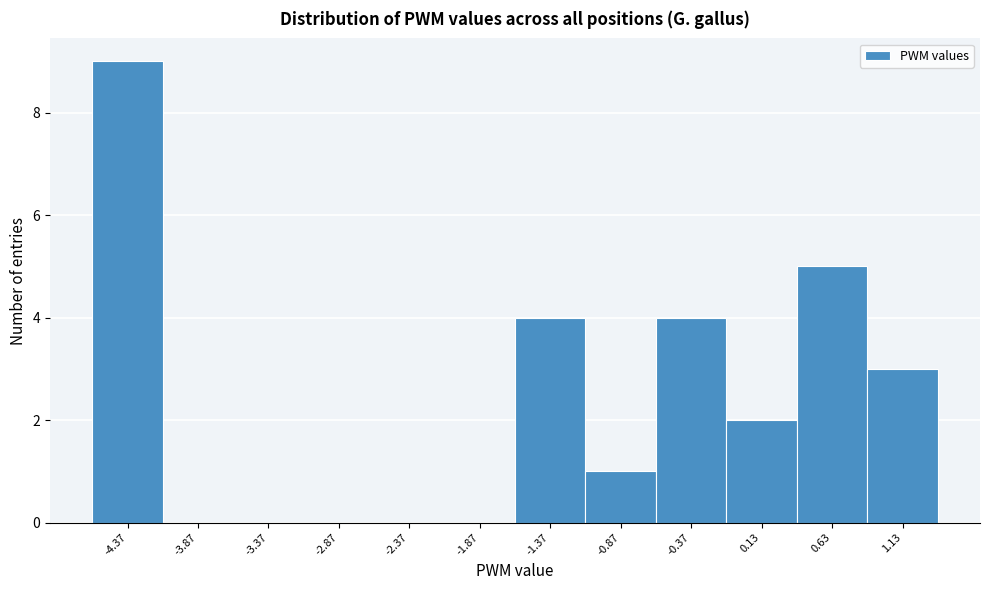

How tall is the bar that spans 0.9 to 1.4 on the x-axis? Neither the bar edges nor the heights are printed on the chart, so give them approximately, as read against the axes.

3